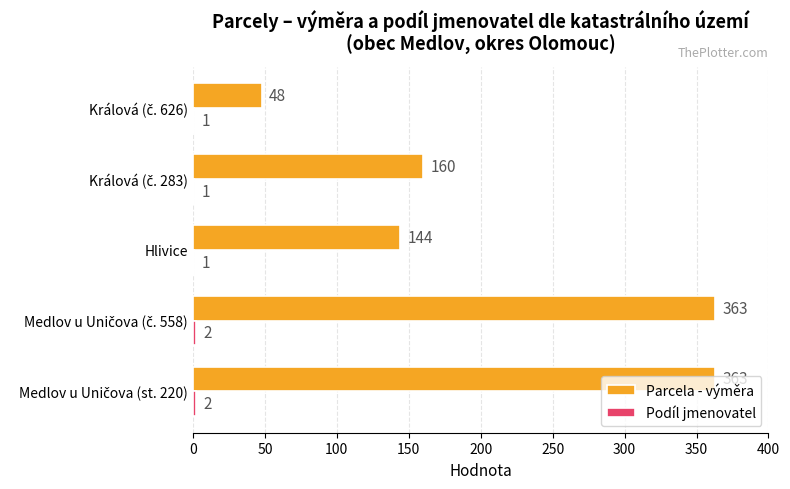

What is the sum of all Parcela - výměra values?

1078